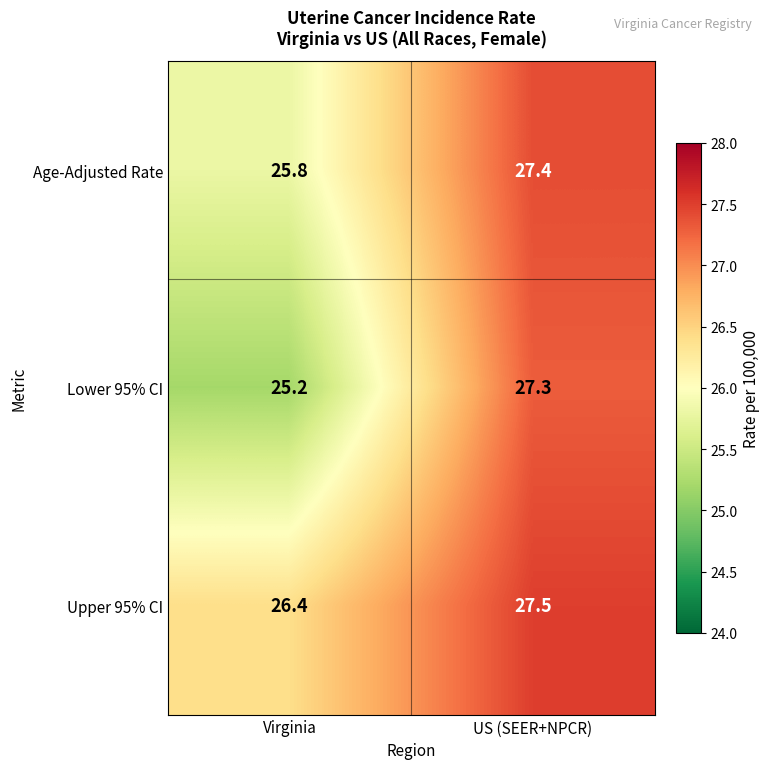

What is the difference between the highest and lowest values at Virginia?

1.2